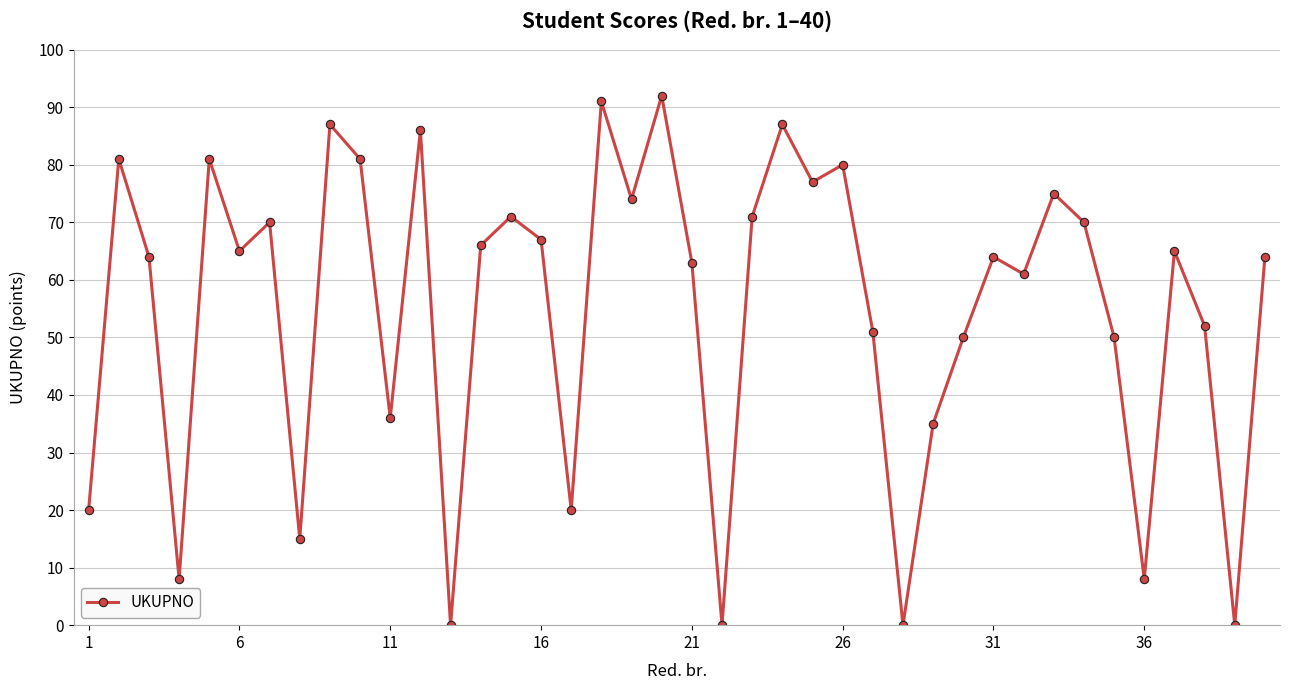

What is the difference between the maximum and minimum values?

92